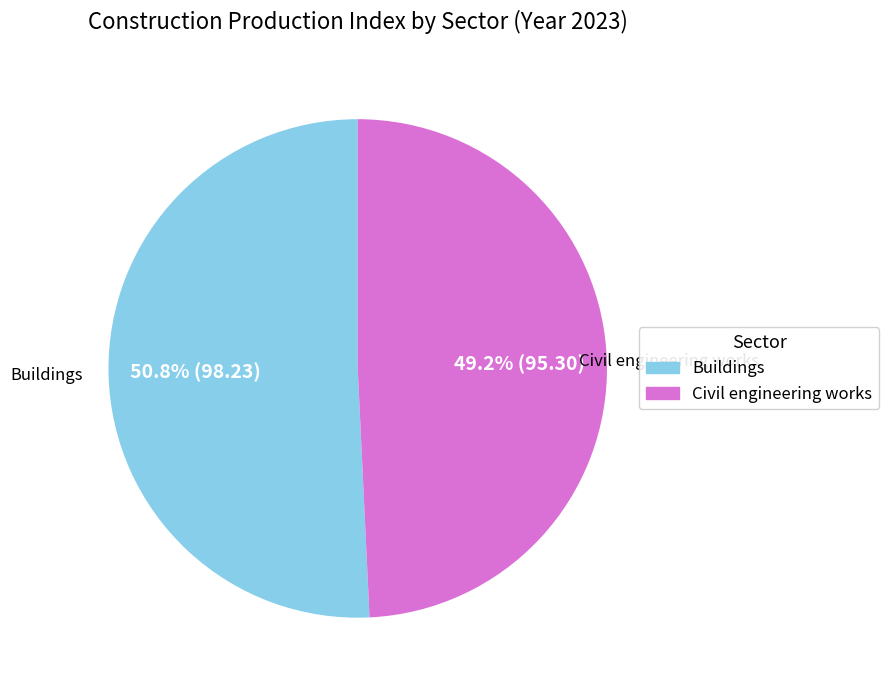

Which category has the biggest portion of the pie?

Buildings